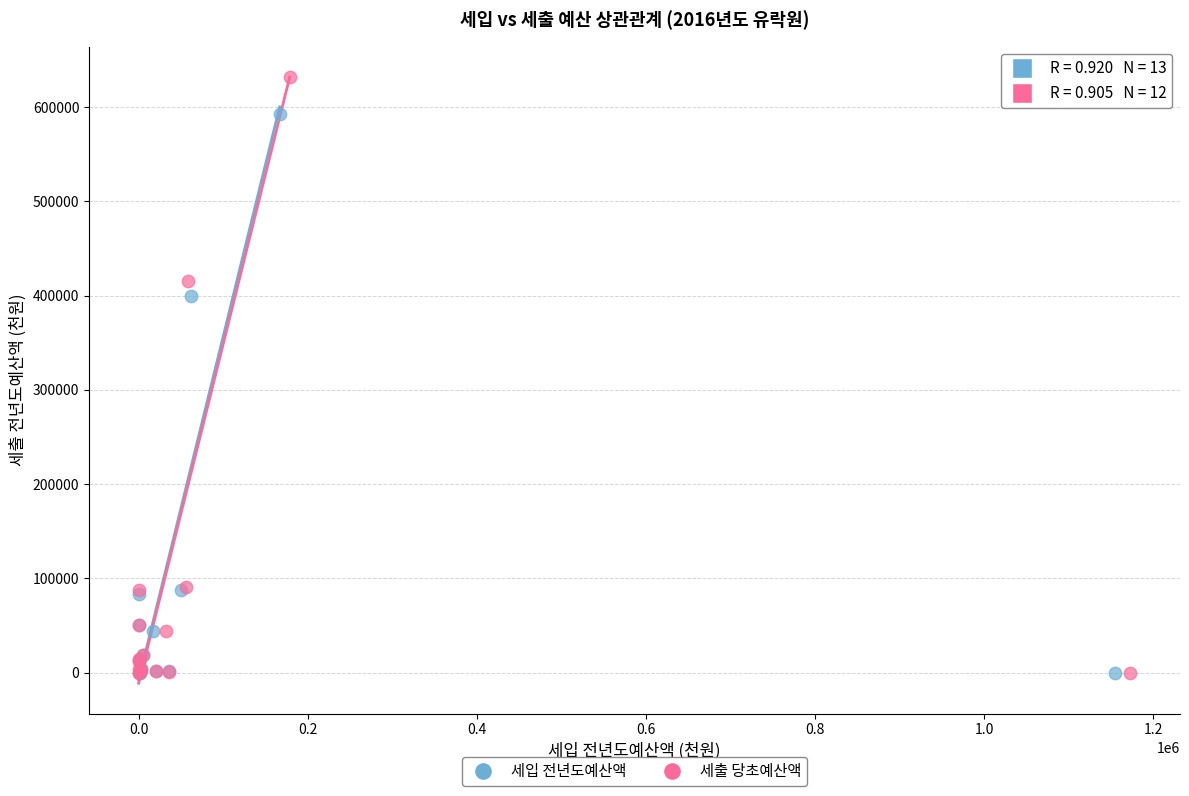

Which series contains the highest Y value?

세출 당초예산액